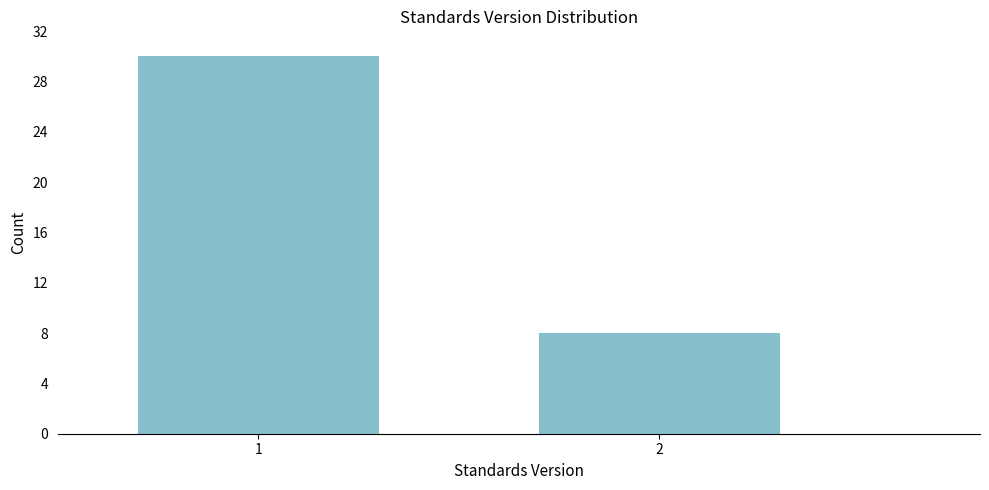

Reading left to right, extract all data points from this chart.

1=30	2=8